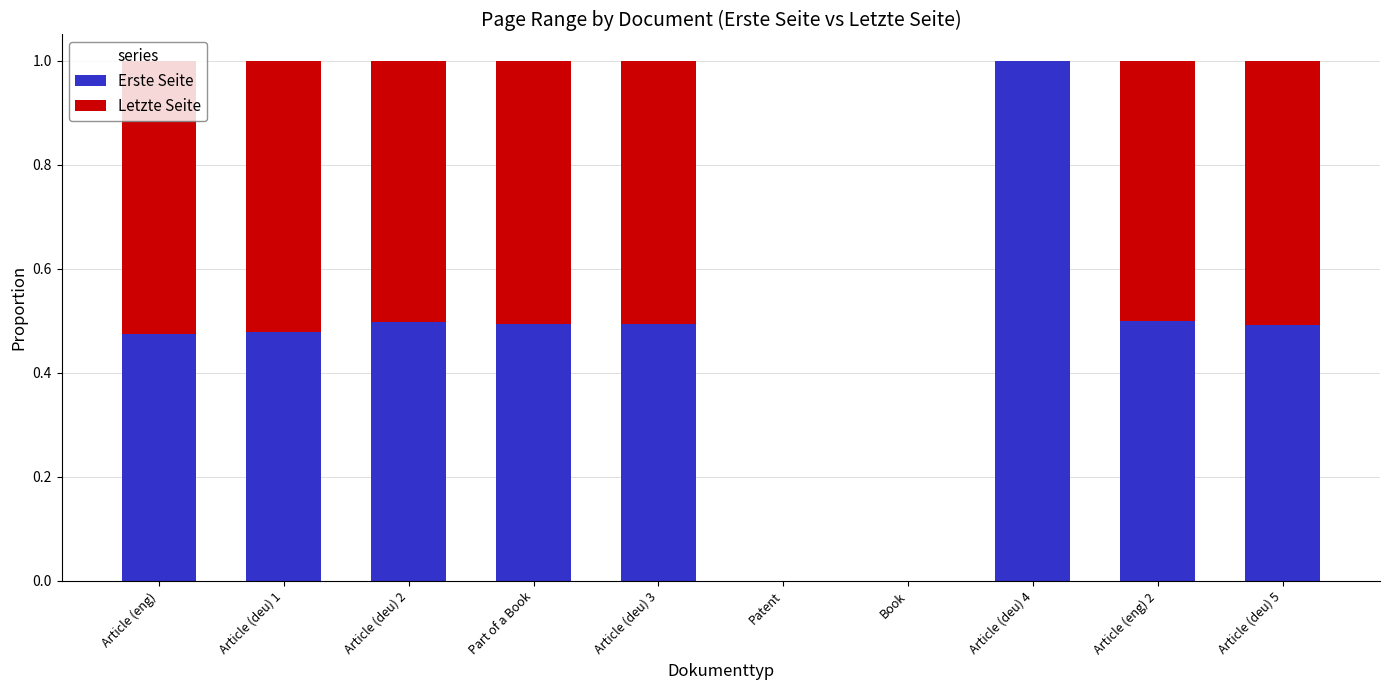

What is the total value across all series at Article (deu) 5?

1.0